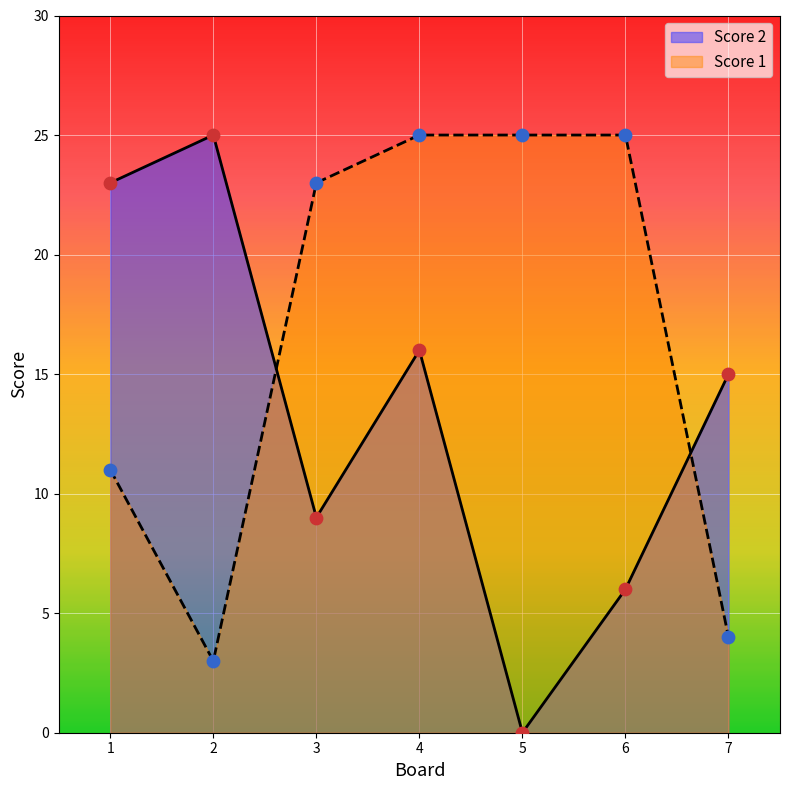

Which series has the largest Y range (max minus min)?

Score 2